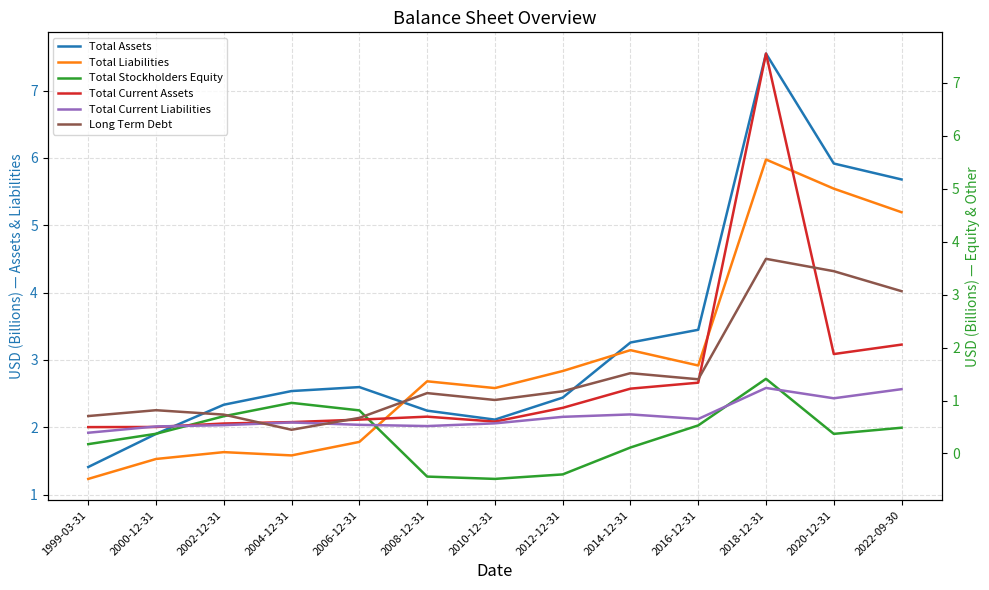

Read the Total Current Assets value at 2016-12-31.

1.3